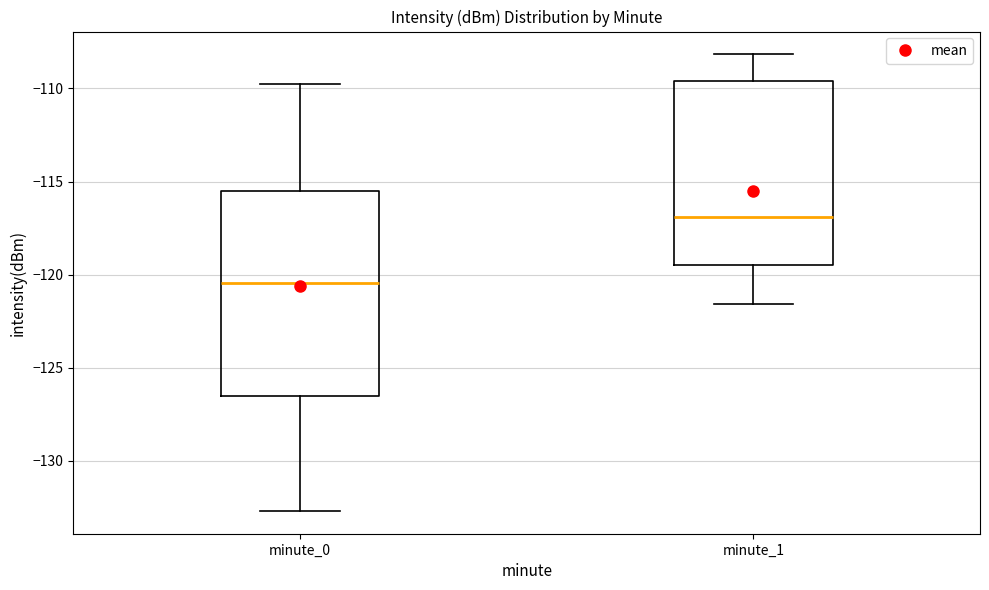

Which box's median line is the highest?

minute_1